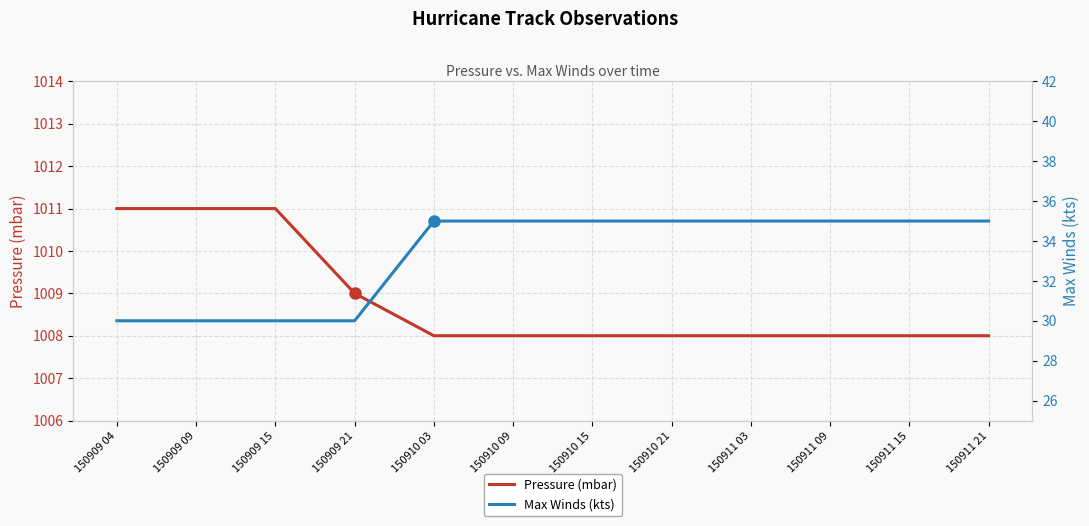

Between 150909 09 and 150909 21, which series saw the biggest shift?

Pressure (mbar)